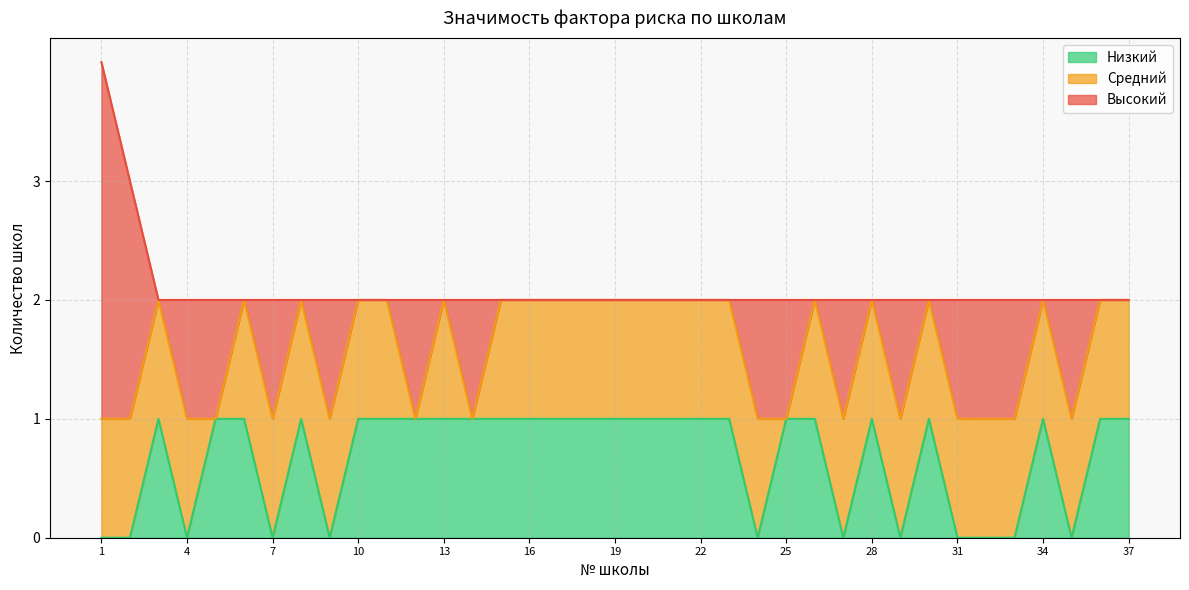

What is the total value across all series at 32?

2